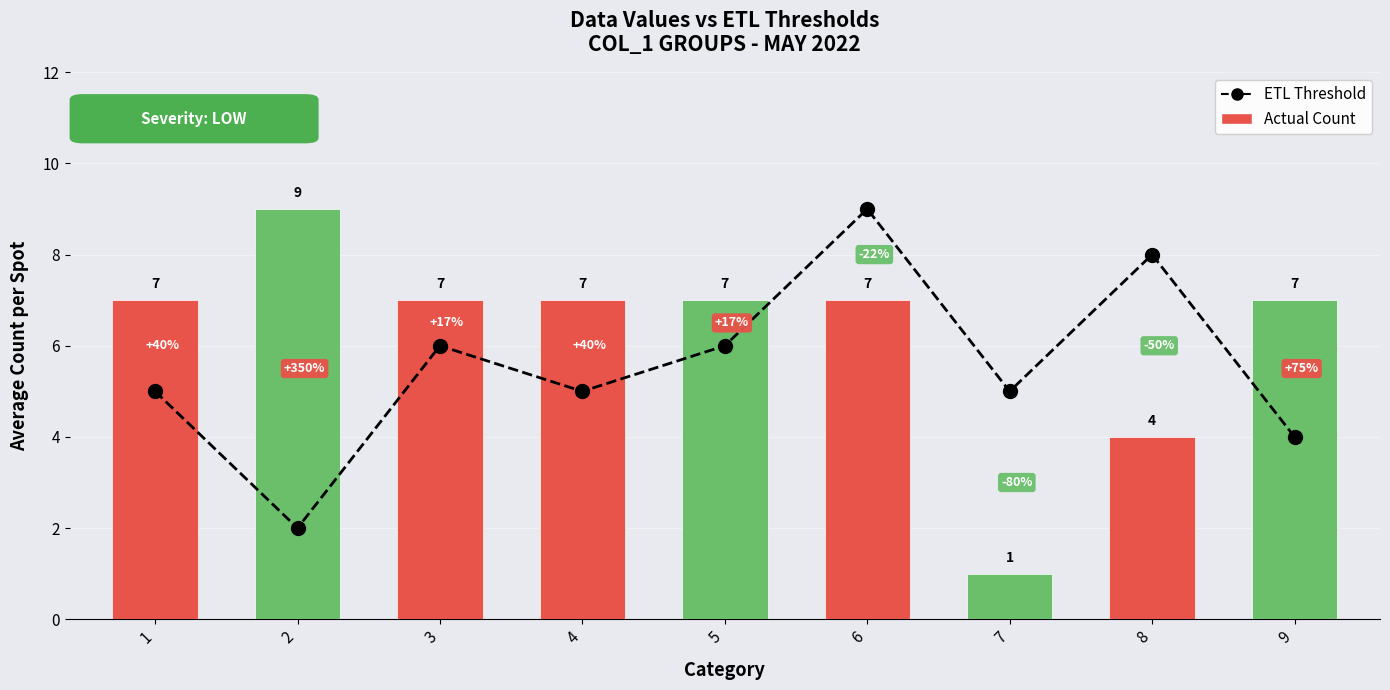

What is the average value of the ETL Threshold series?

6